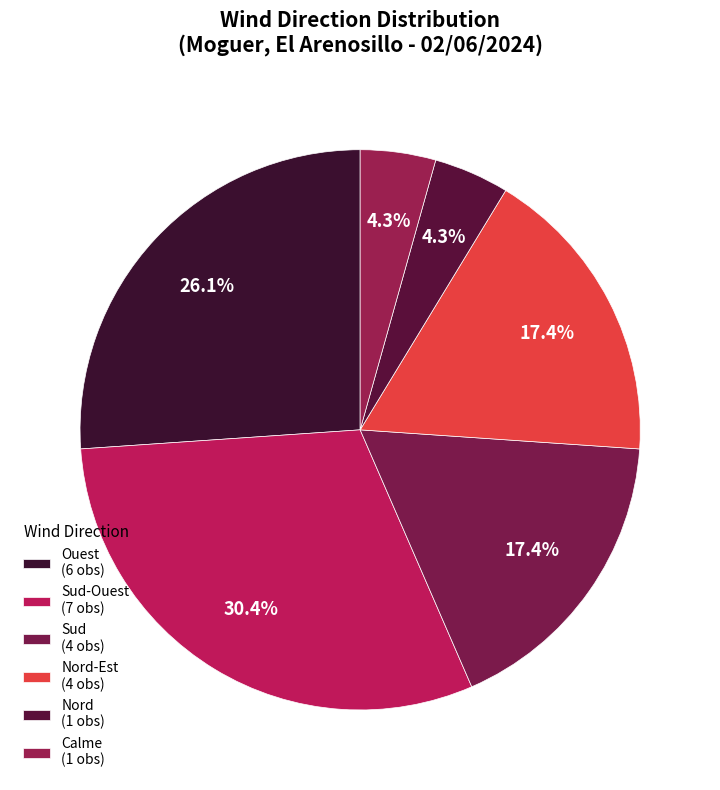

How many segments does this pie chart have?

6